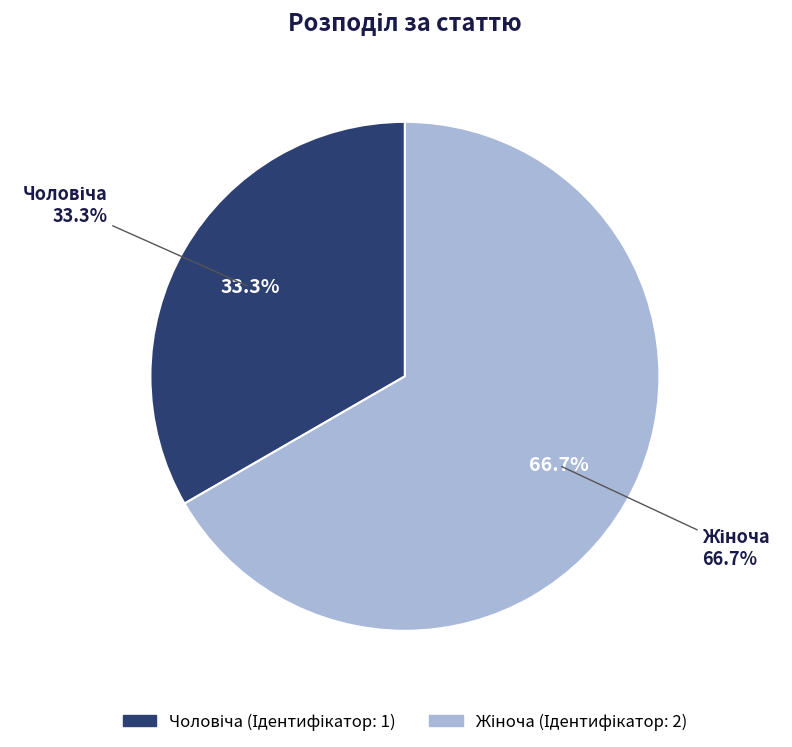

Is it true that Чоловіча is 33% of the pie?

True